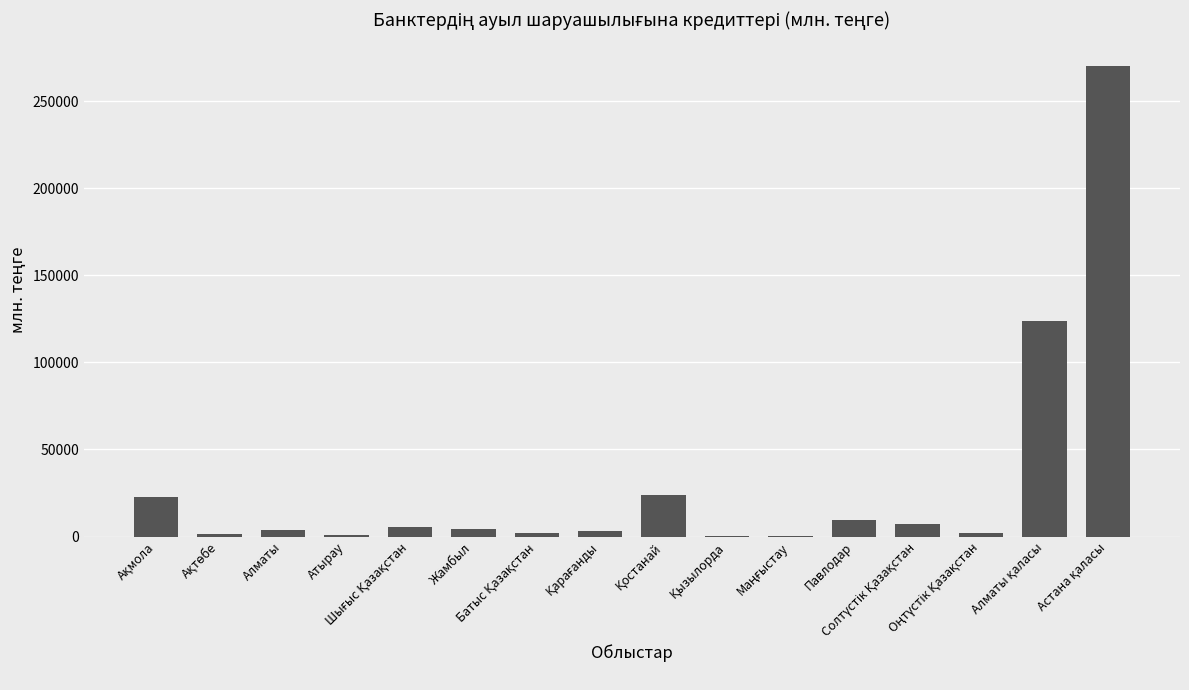

What is the sum of all values?

480556.2